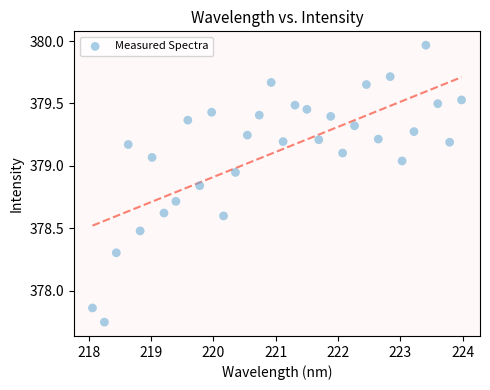

What is the range of Y values (max minus min)?

2.2